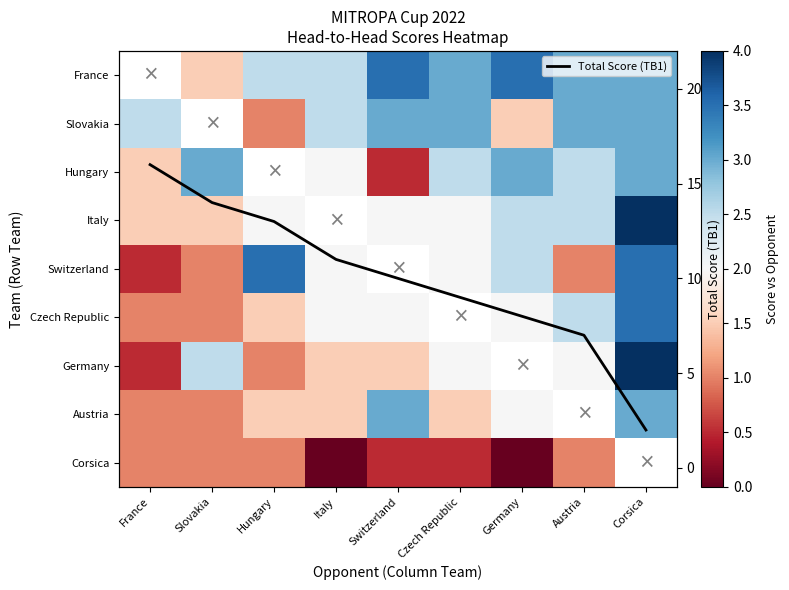

Where is Slovakia nearest to the value 1?

Hungary